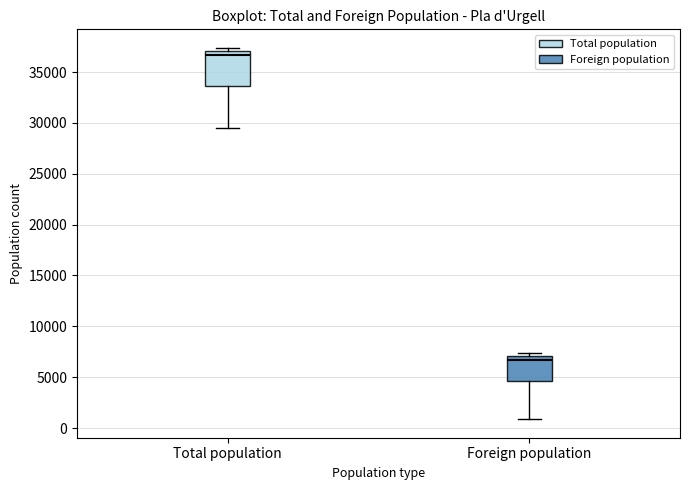

Which box has the highest median line?

Total population